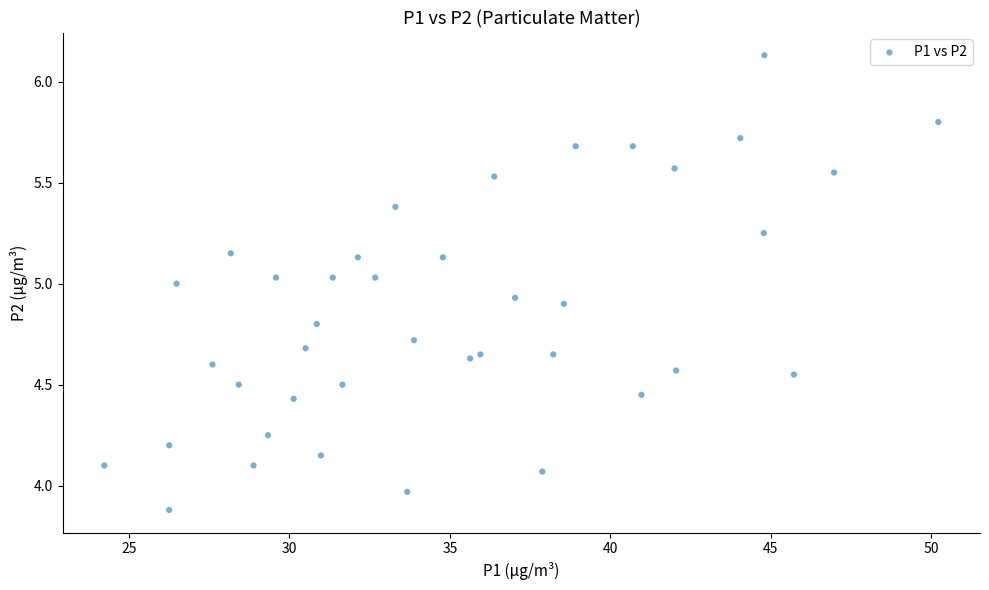

What is the range of X values (max minus min)?

26.0